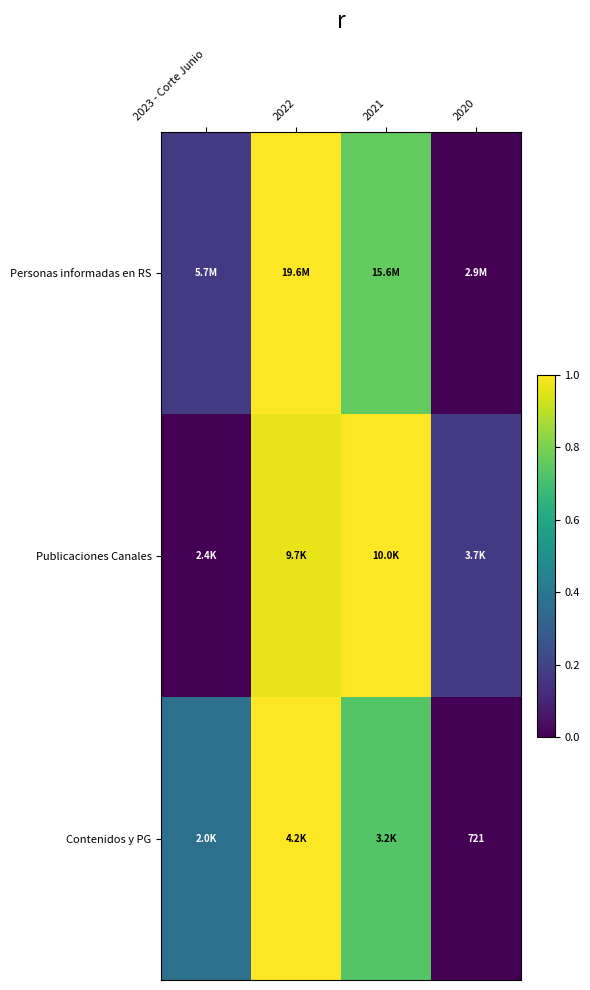

The Publicaciones Canales series shows 1.0 at 2021. True or false?

True